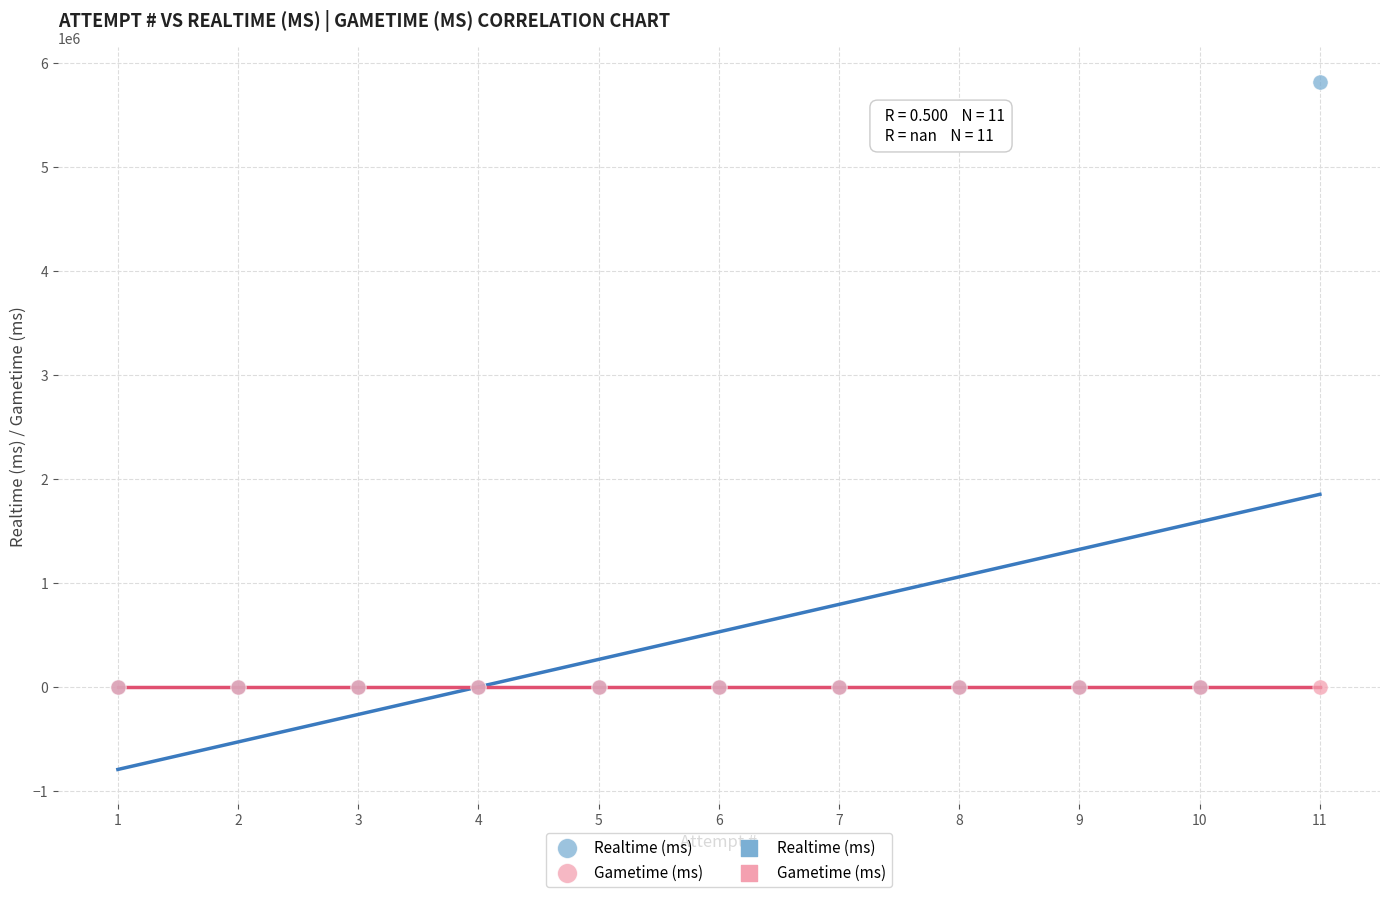

Which series contains the highest Y value?

Realtime (ms)